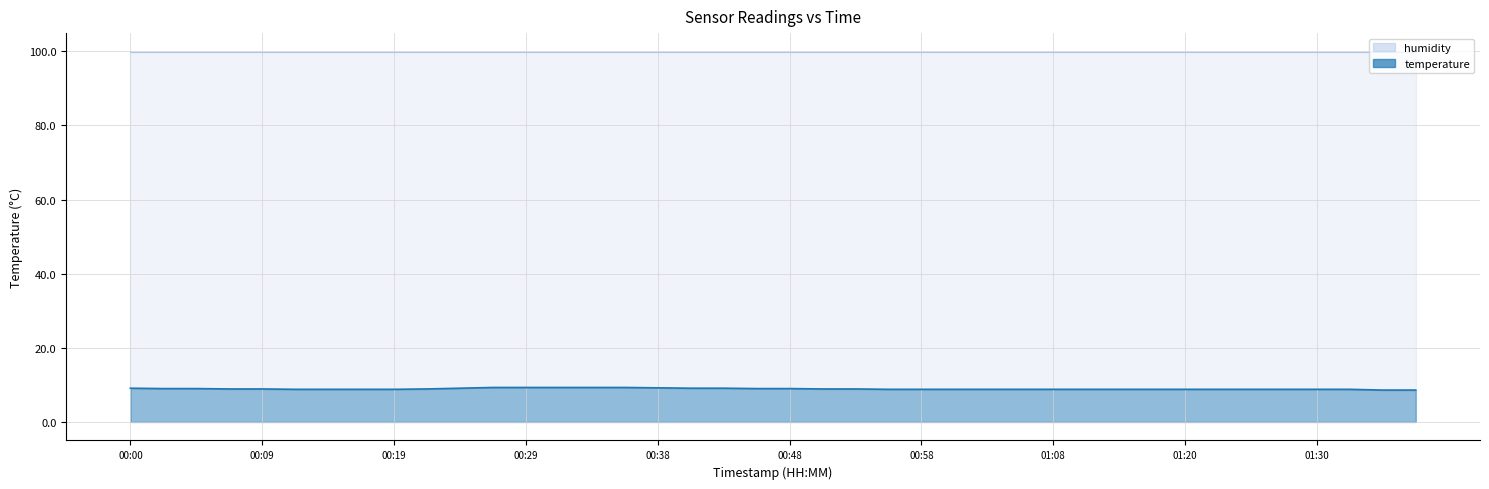

What is the minimum value shown in the chart?

8.6